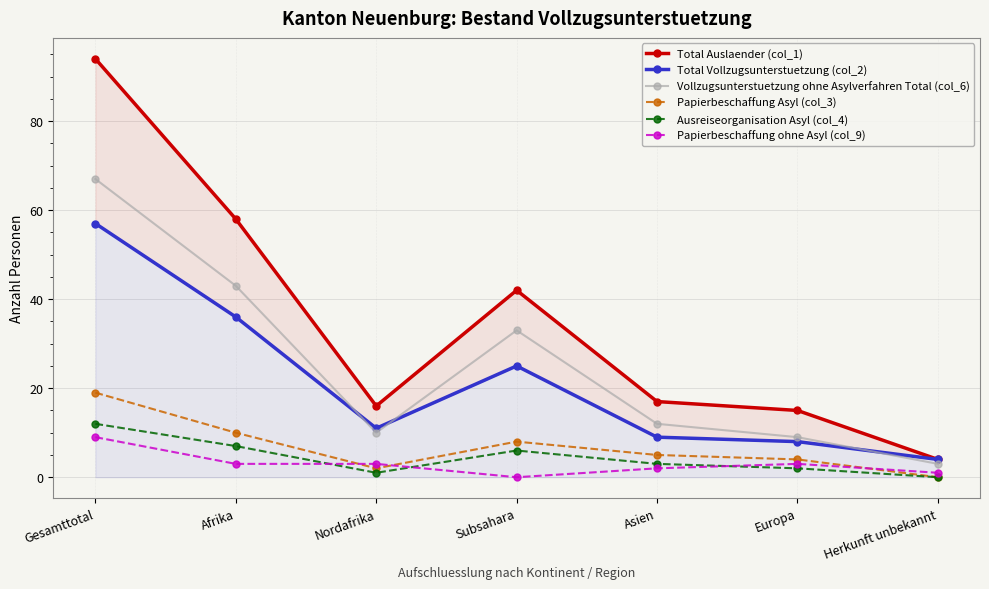

Reading left to right, what are all the values shown in this chart?

Total Auslaender (col_1): 94	58	16	42	17	15	4
Total Vollzugsunterstuetzung (col_2): 57	36	11	25	9	8	4
Vollzugsunterstuetzung ohne Asylverfahren Total (col_6): 67	43	10	33	12	9	3
Papierbeschaffung Asyl (col_3): 19	10	2	8	5	4	0
Ausreiseorganisation Asyl (col_4): 12	7	1	6	3	2	0
Papierbeschaffung ohne Asyl (col_9): 9	3	3	0	2	3	1